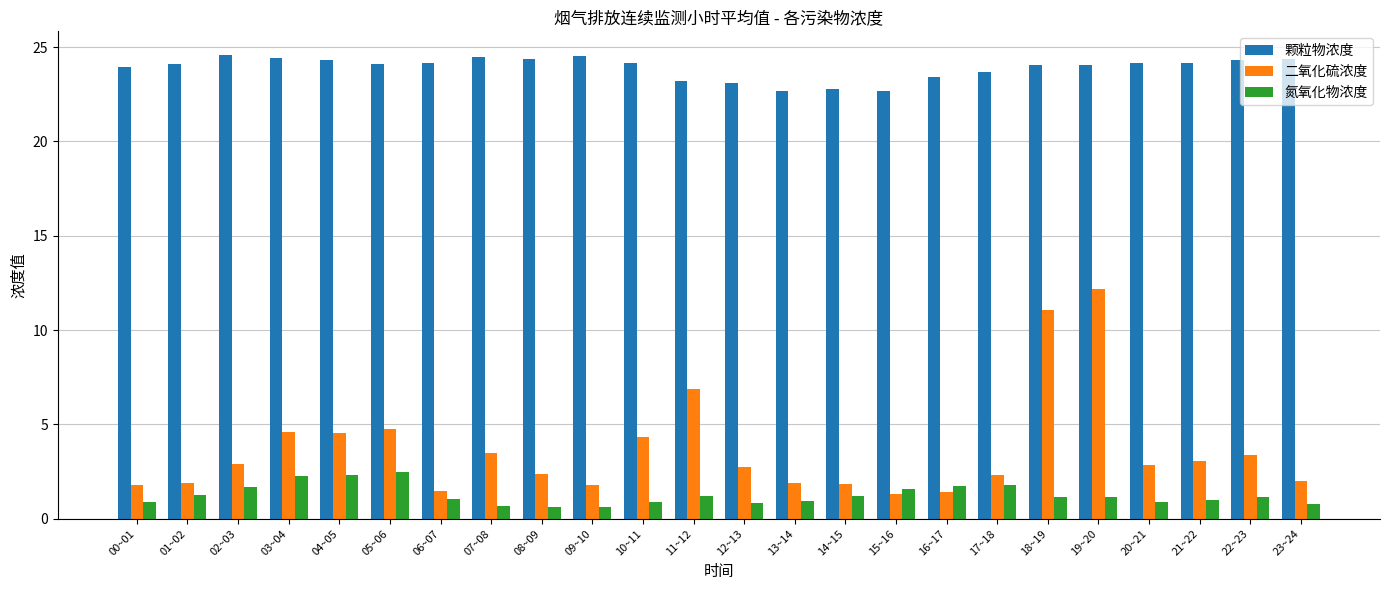

What is the value of the 氮氧化物浓度 bar at the 17th from the left?

1.8